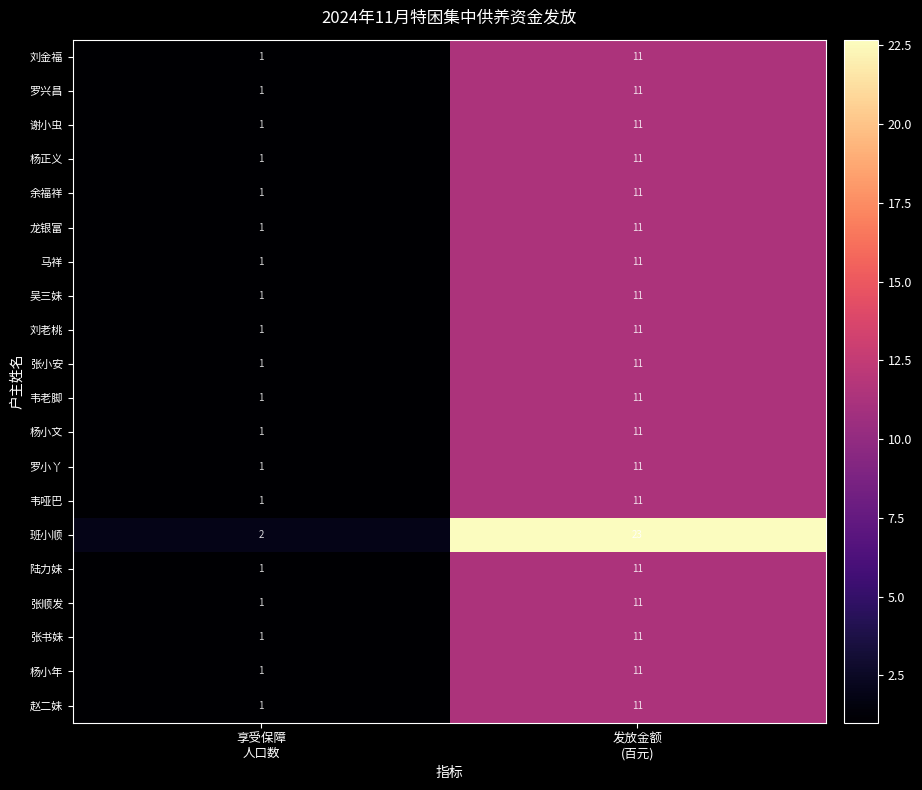

How many data points does each series have?

2